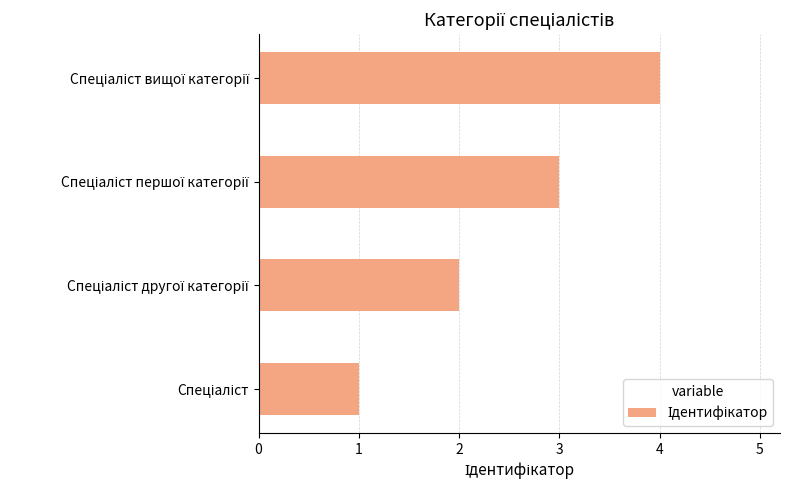

What is the sum of all values?

10